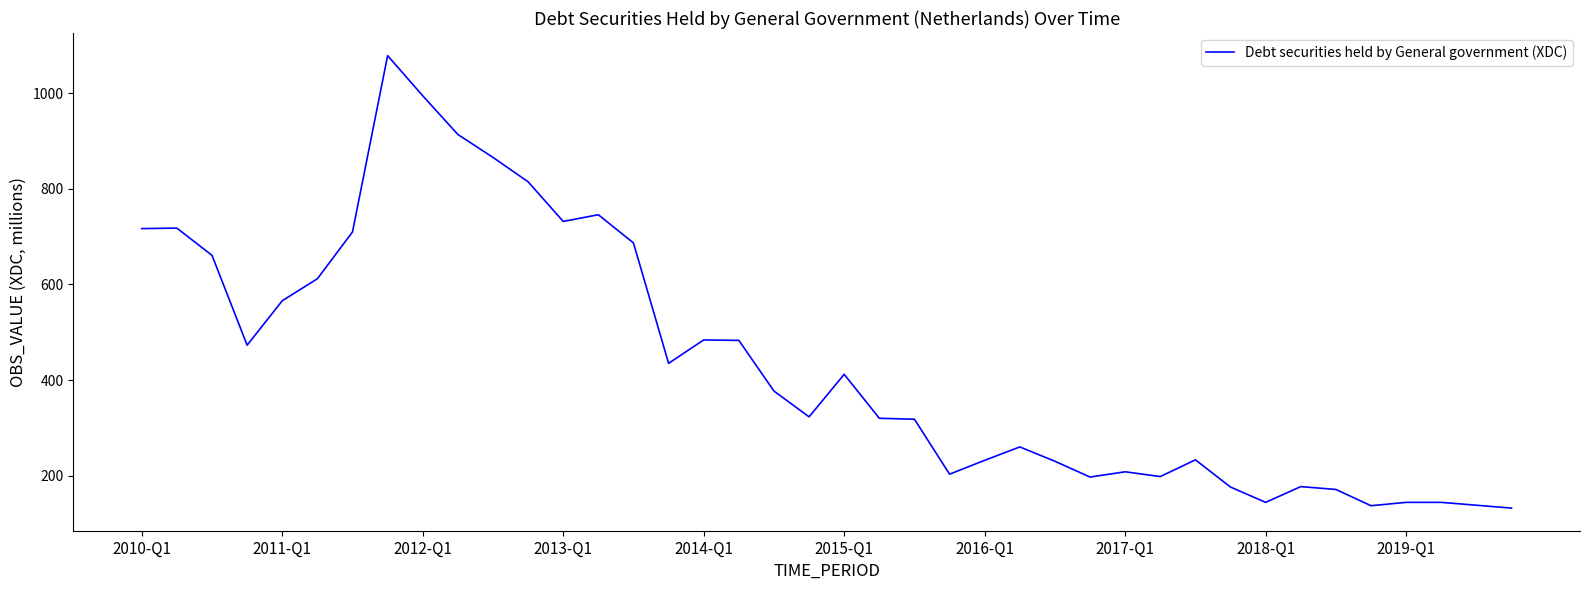

What is the greatest value displayed?

1079